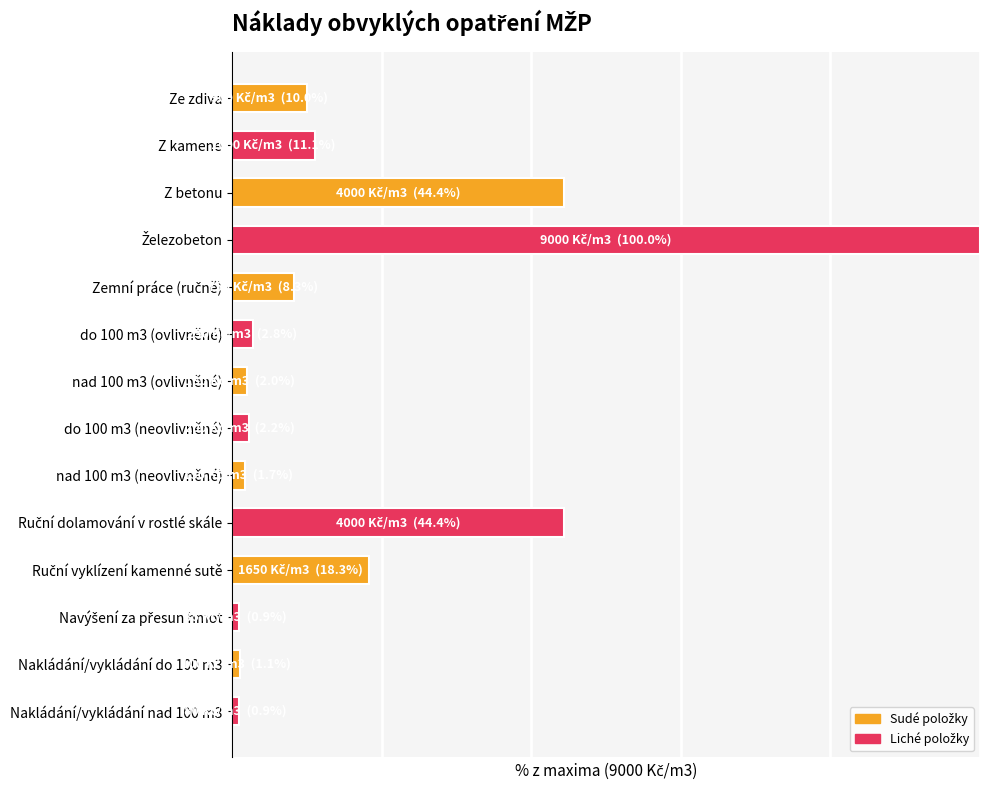

Are the bars grouped side by side (vs. stacked)?

No